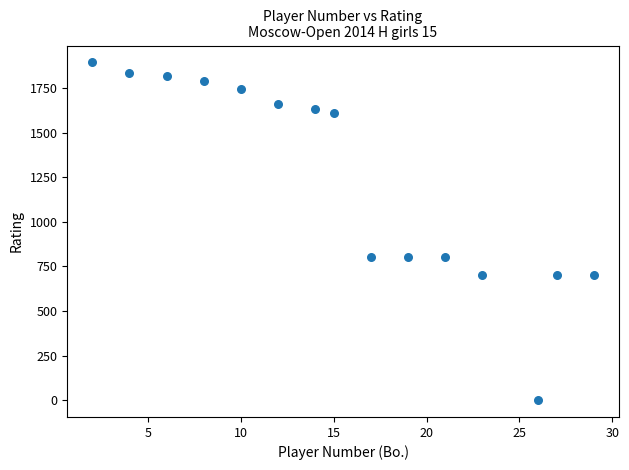

What is the range of X values (max minus min)?

27